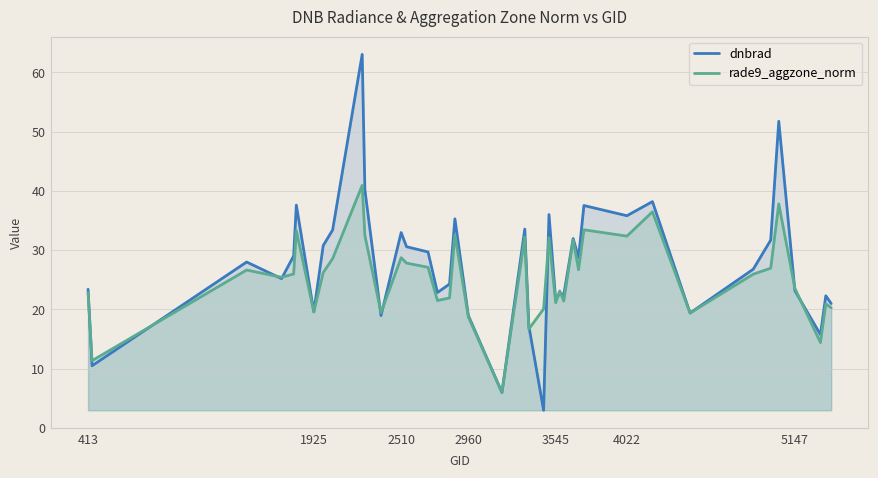

What is the total value across all series at 5147?

46.7